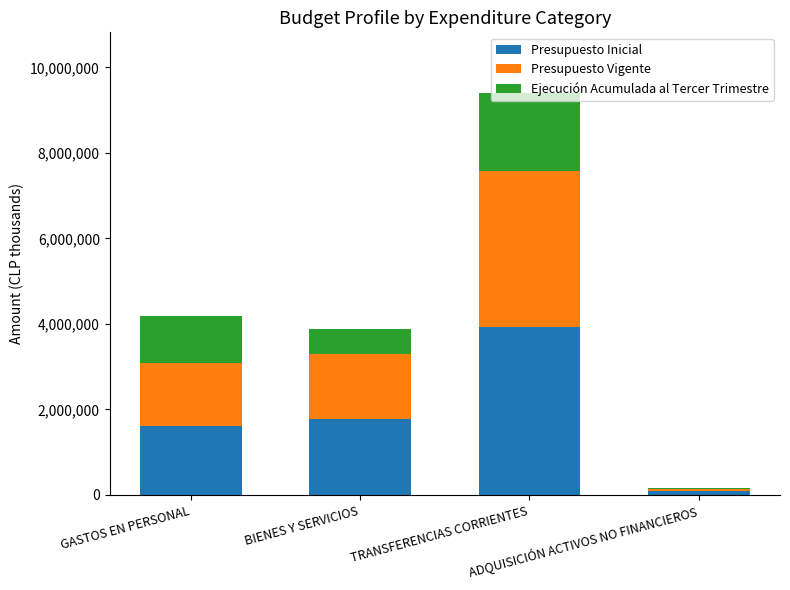

Are the bars grouped side by side (vs. stacked)?

No